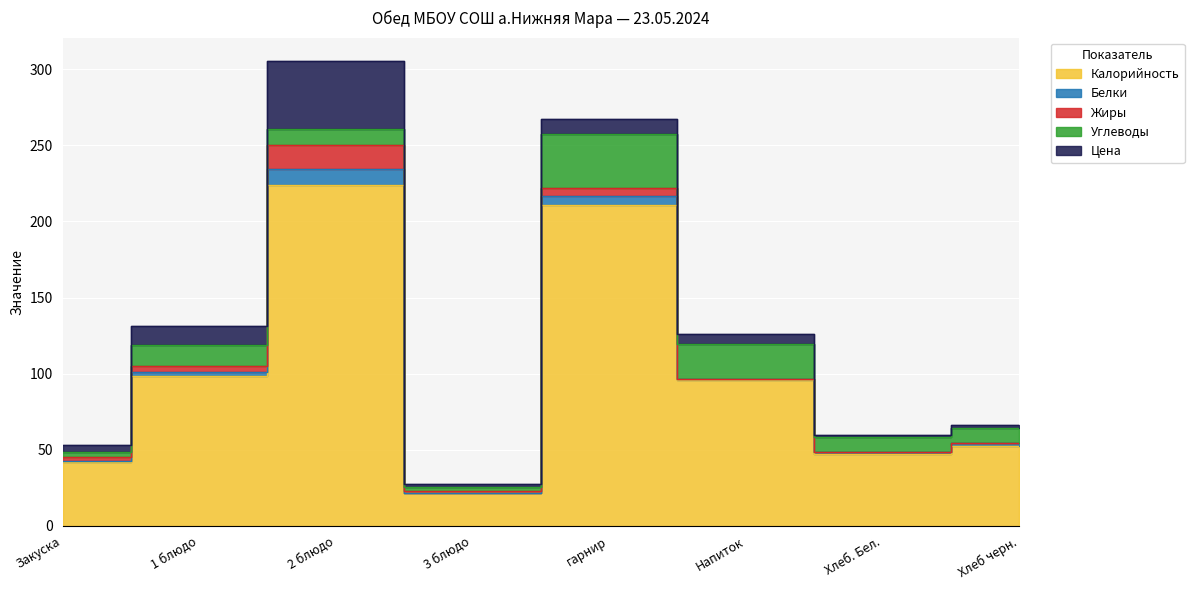

What is the greatest value displayed?

224.2